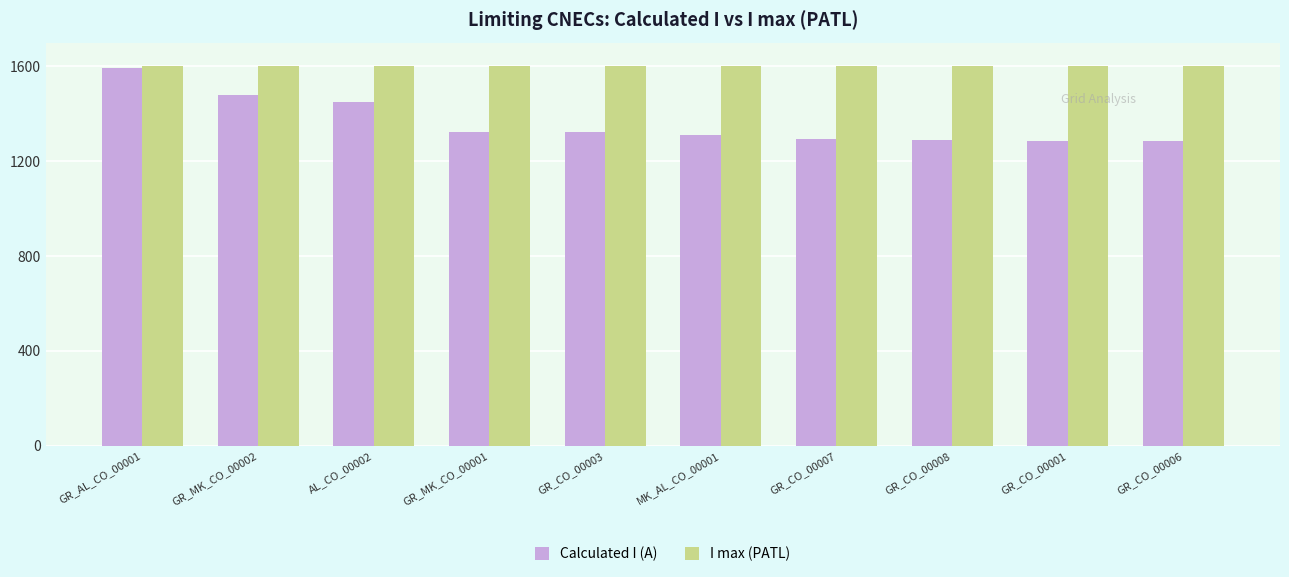

Which series has the largest total across all categories?

I max (PATL)